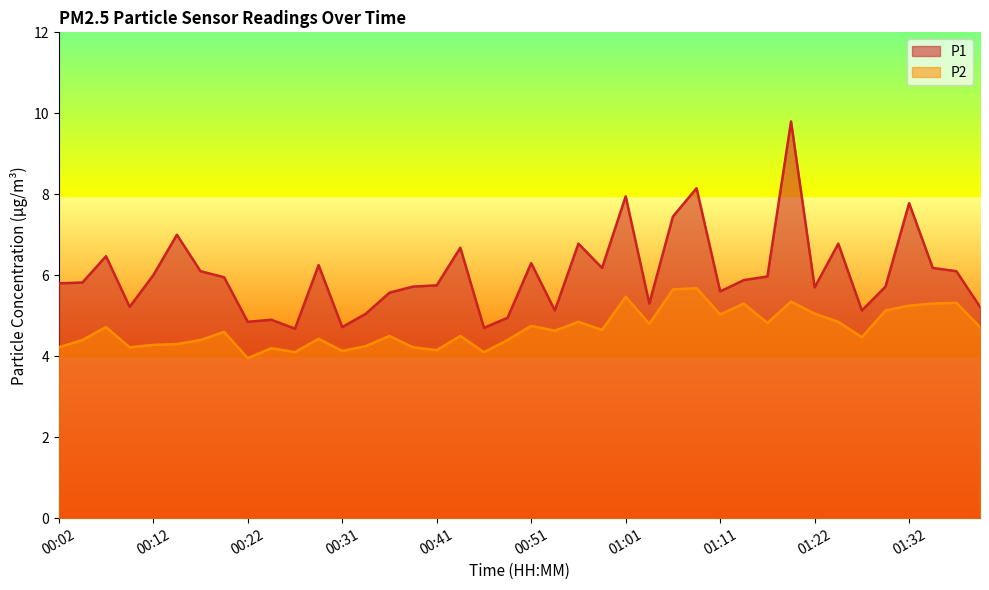

How many values in the P2 series exceed 4?

39